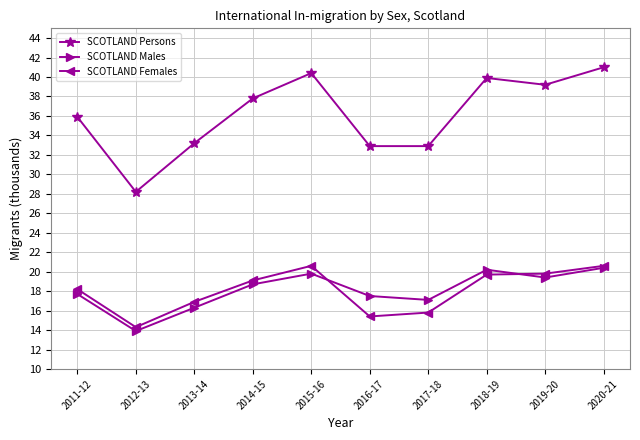

True or false: SCOTLAND Persons and SCOTLAND Females cross at least once.

False